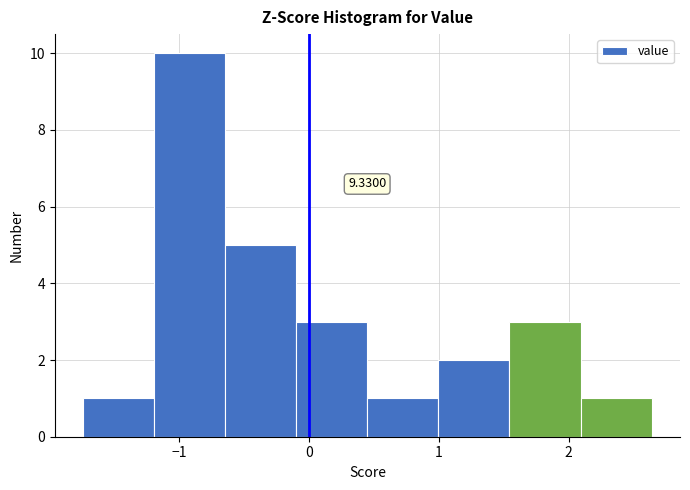

Over which range of the x-axis is the bar tallest?

-1.2 to -0.6